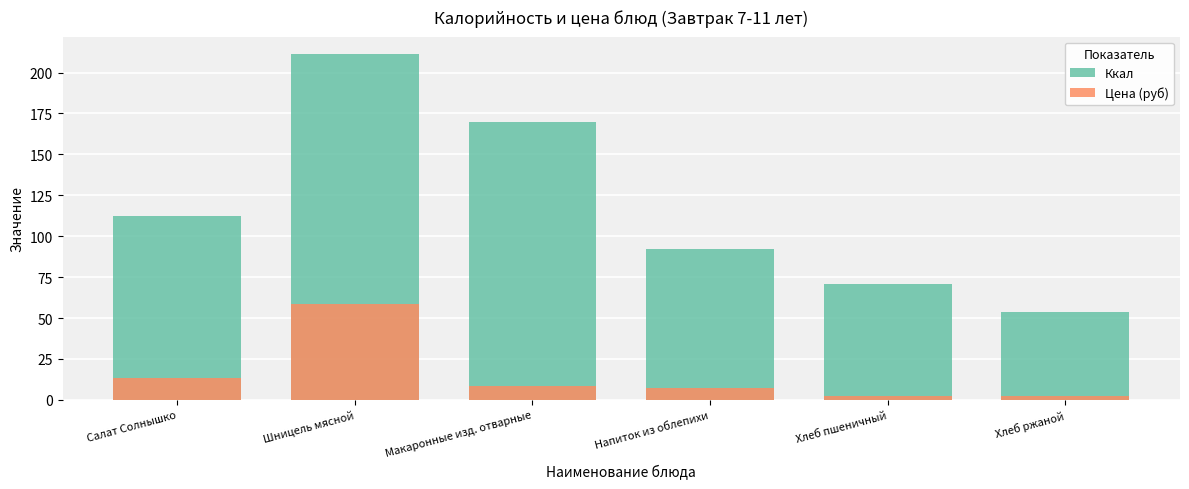

At which label is Цена (руб) closest to 30?

Салат Солнышко